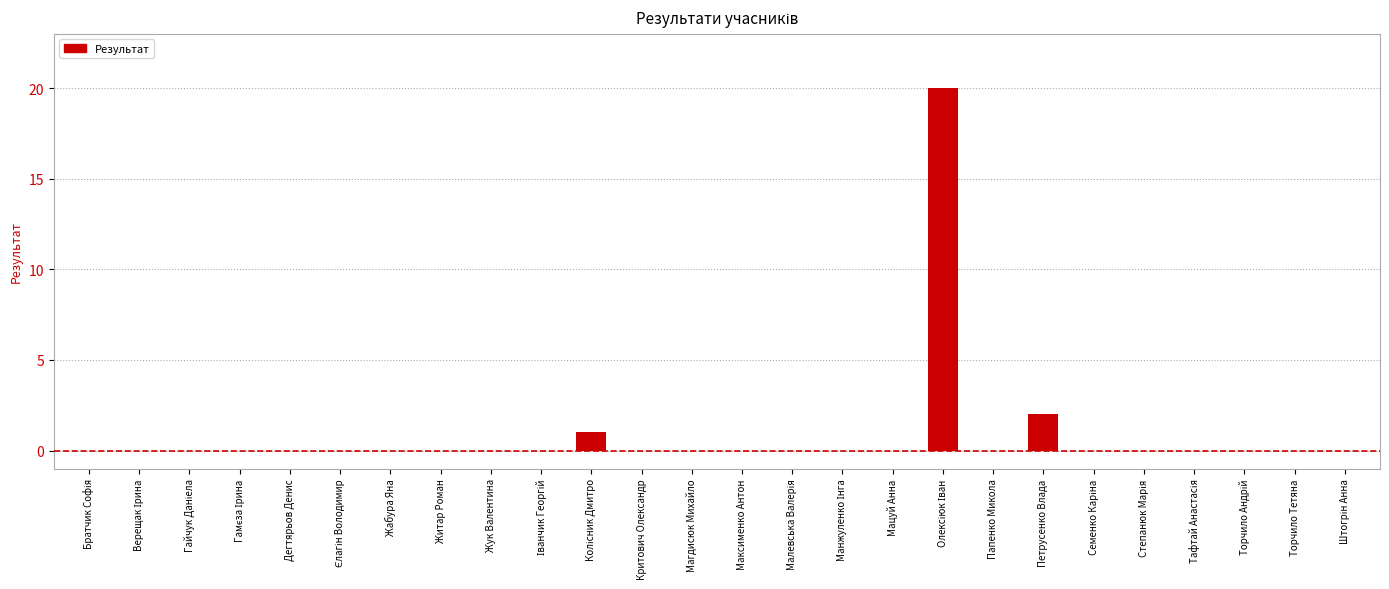

Is it true that the value at Торчило Тетяна is 0?

True